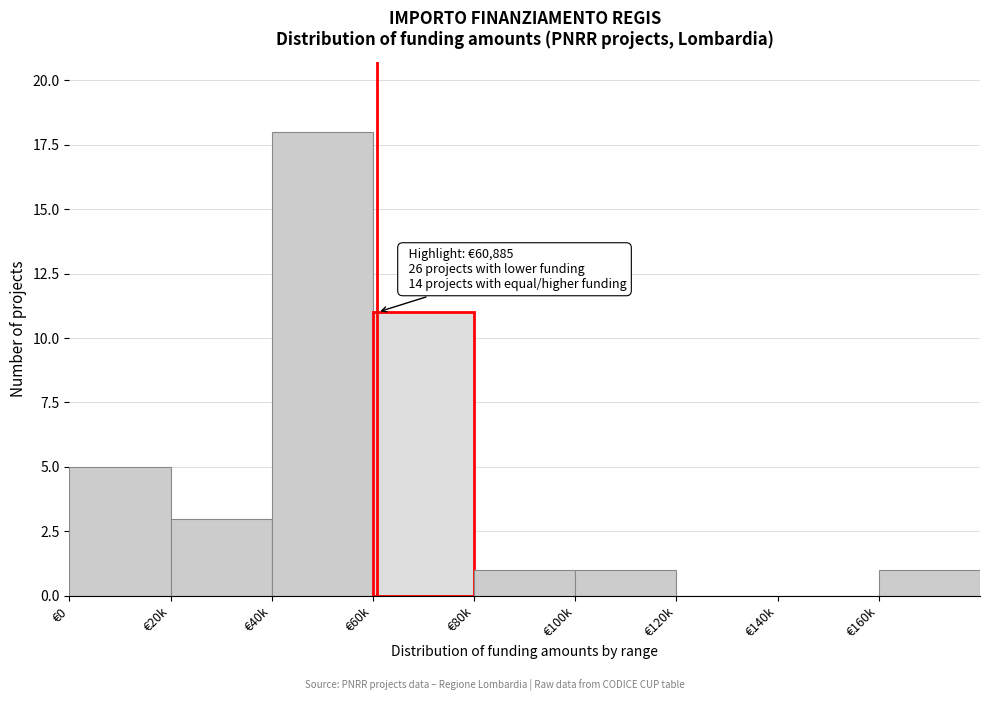

Reading right to left, transcribe all the data shown in this chart.

€160k=1	€140k=0	€120k=0	€100k=1	€80k=1	€60k=11	€40k=18	€20k=3	€0=5